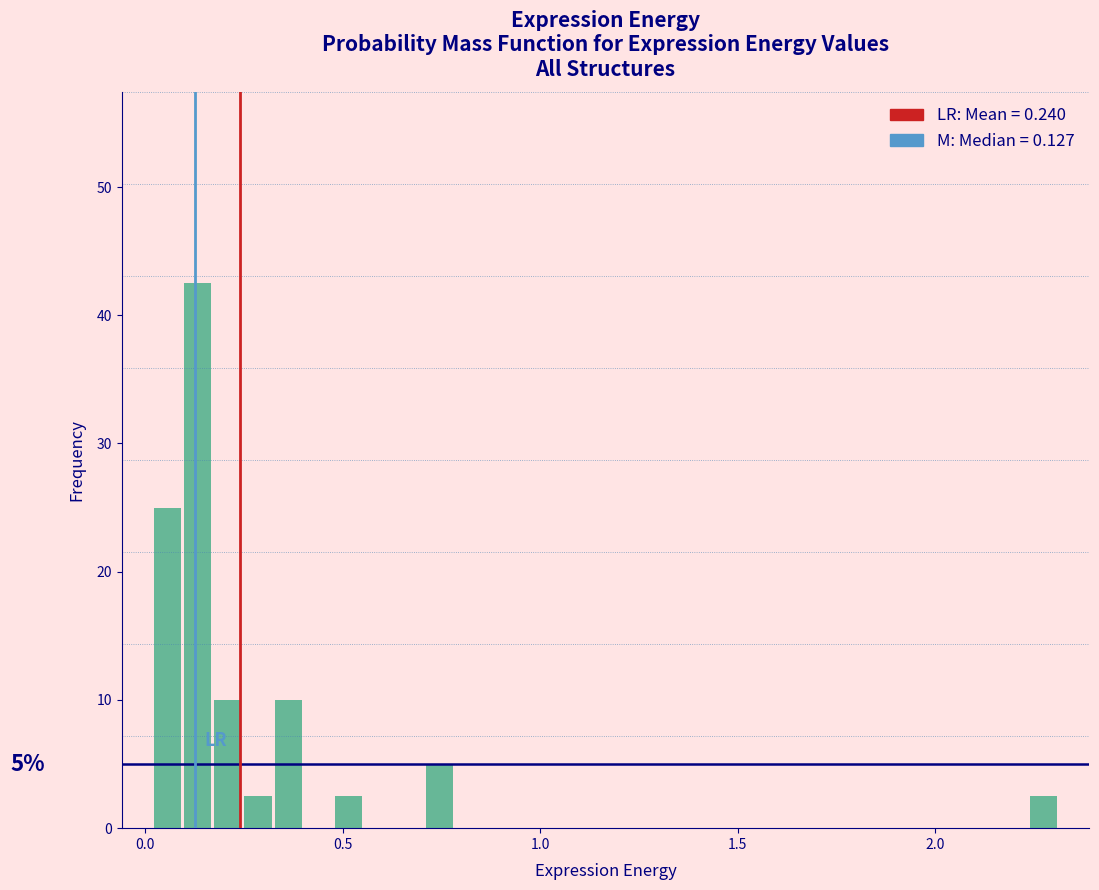

Around what value on the x-axis is the tallest bar? Give the approximate position of its centre, as read against the axis.

0.15